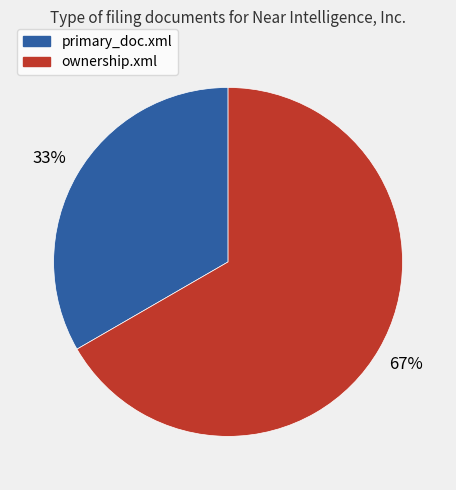

Rank the categories by value from lowest to highest.

primary_doc.xml, ownership.xml